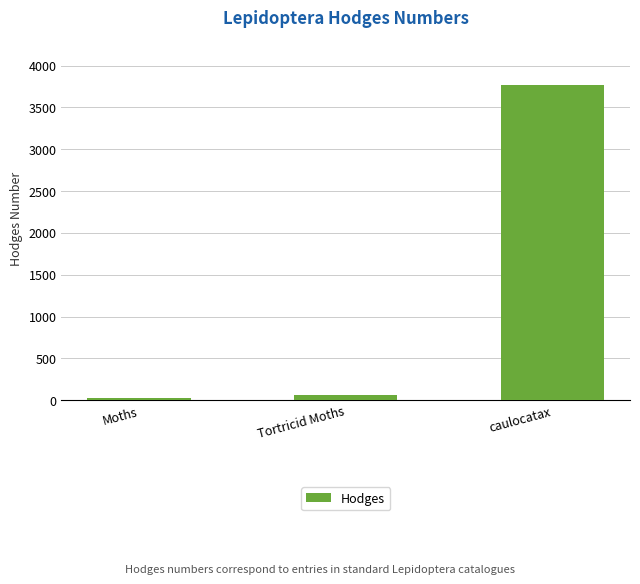

What is the greatest value displayed?

3771.0